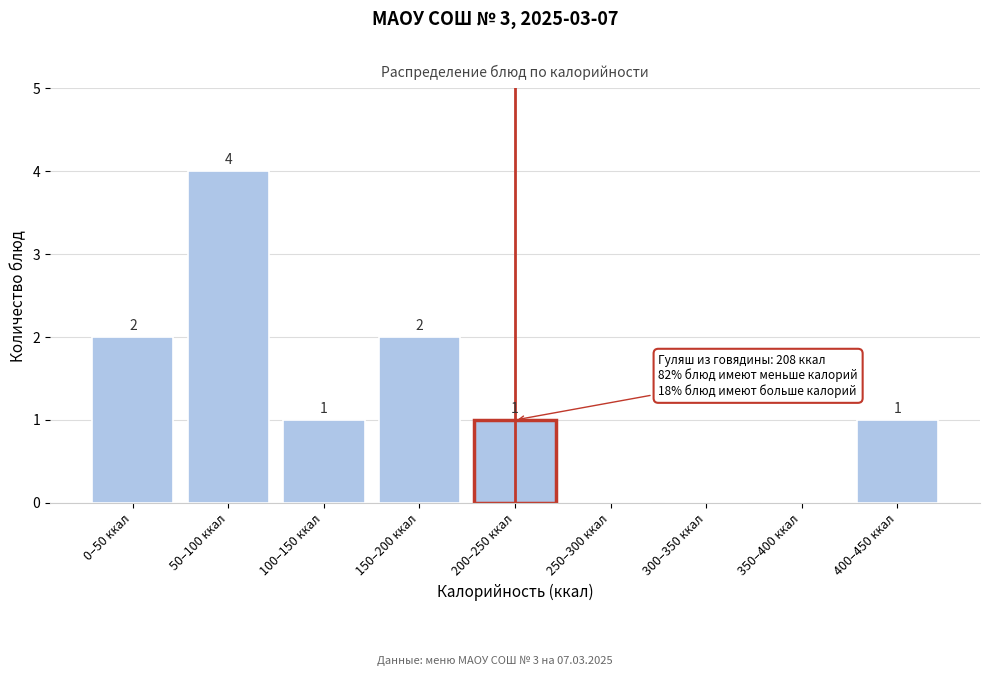

Reading left to right, what are all the values shown in this chart?

0–50 ккал=2	50–100 ккал=4	100–150 ккал=1	150–200 ккал=2	200–250 ккал=1	250–300 ккал=0	300–350 ккал=0	350–400 ккал=0	400–450 ккал=1